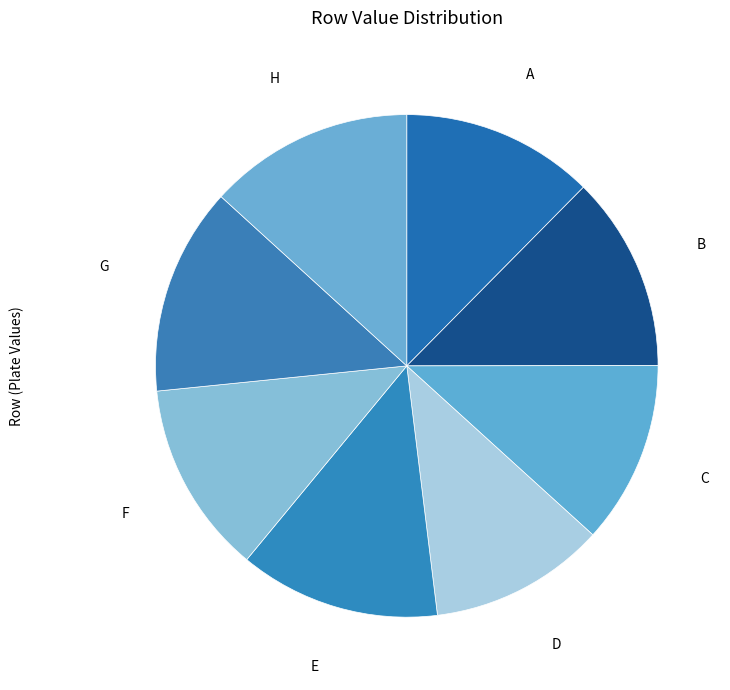

The G slice represents 5% of the pie. True or false?

False